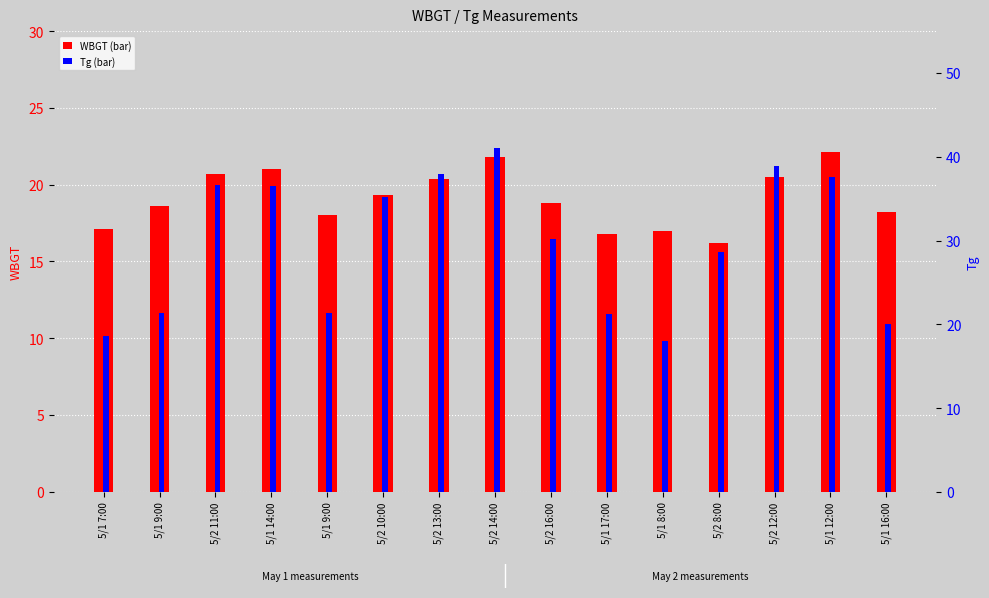

Which series has the widest spread of values?

Tg